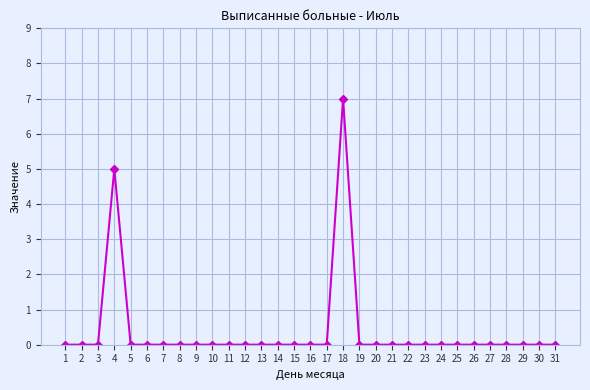

Reading right to left, list all the values displayed in this chart.

0	0	0	0	0	0	0	0	0	0	0	0	0	7	0	0	0	0	0	0	0	0	0	0	0	0	0	5	0	0	0